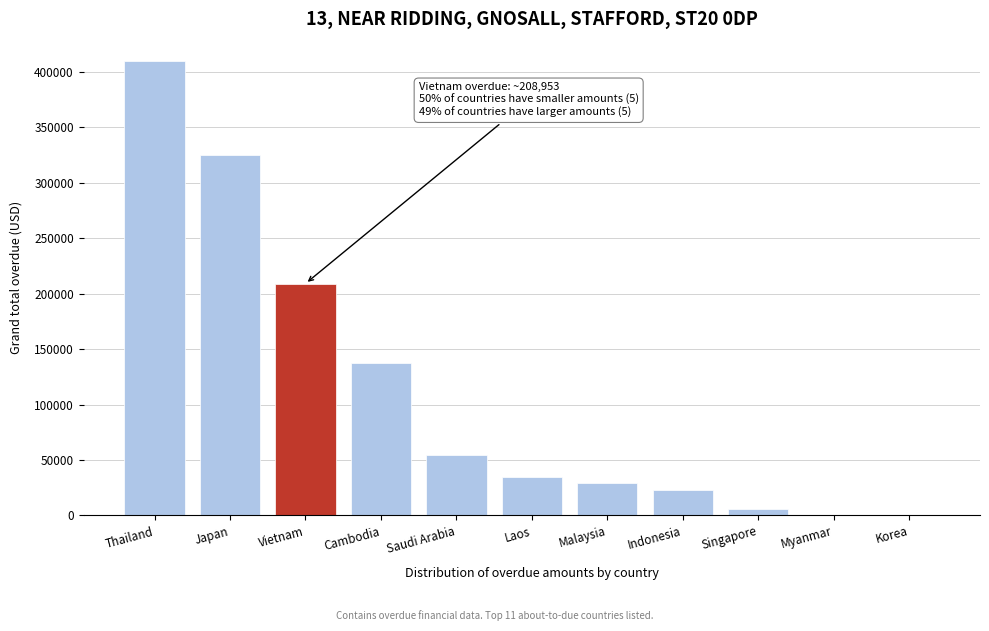

Reading right to left, list all the values displayed in this chart.

Korea=0.0	Myanmar=0.0	Singapore=6216.0	Indonesia=22940.0	Malaysia=29512.2	Laos=34404.0	Saudi Arabia=54801.0	Cambodia=136986.0	Vietnam=208953.4	Japan=325311.3	Thailand=409203.1